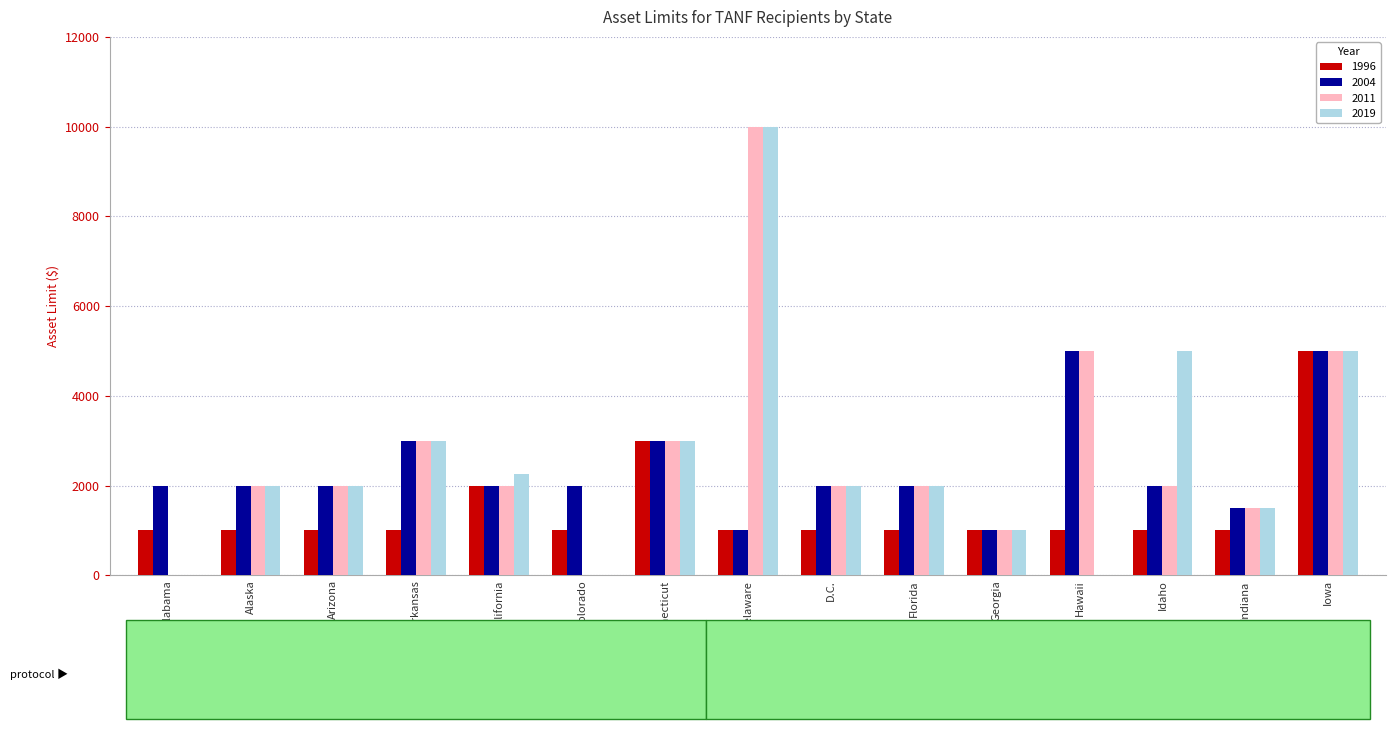

Which series changed the most between California and Idaho?

2019